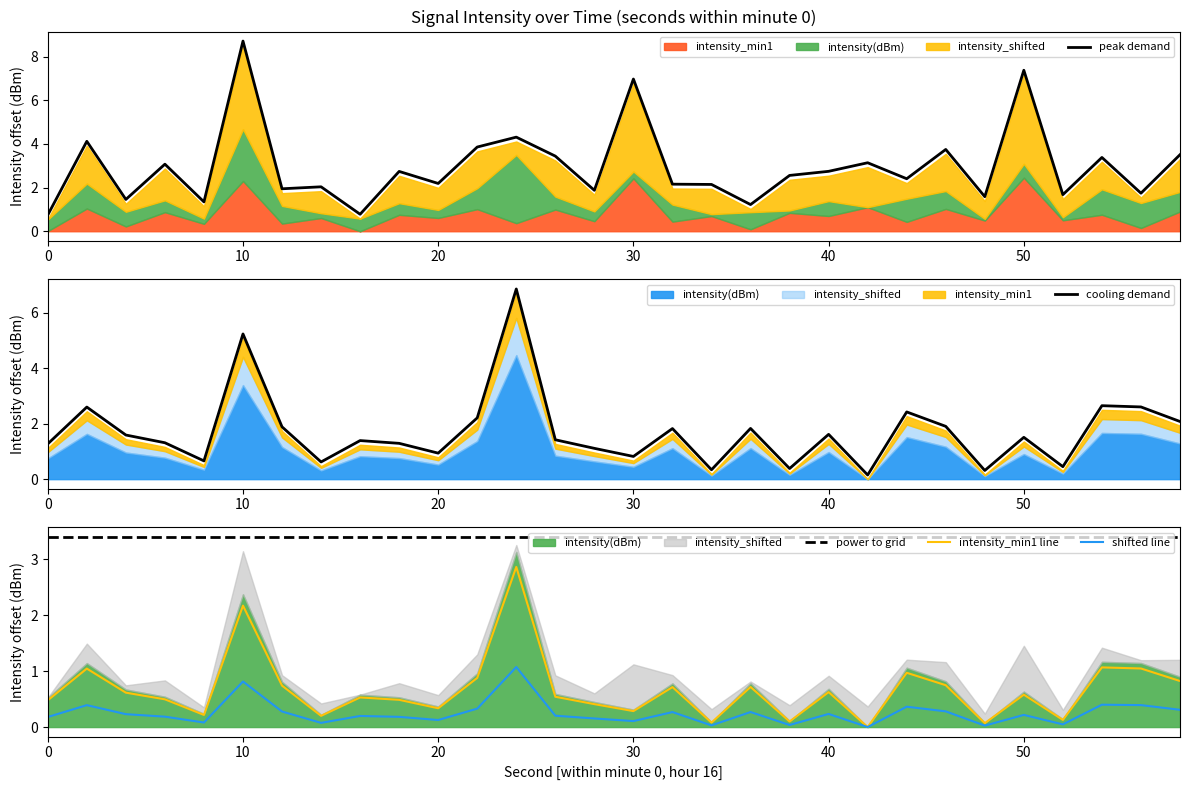

What is the average value of the intensity_min1 line series?

0.7